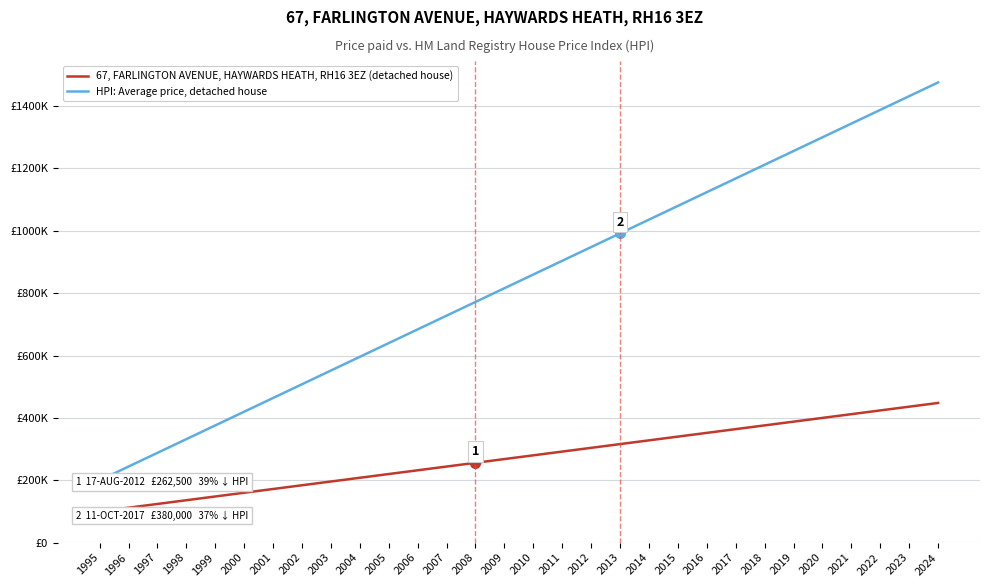

At which label does 67, FARLINGTON AVENUE, HAYWARDS HEATH, RH16 3EZ (detached house) reach its minimum?

1995